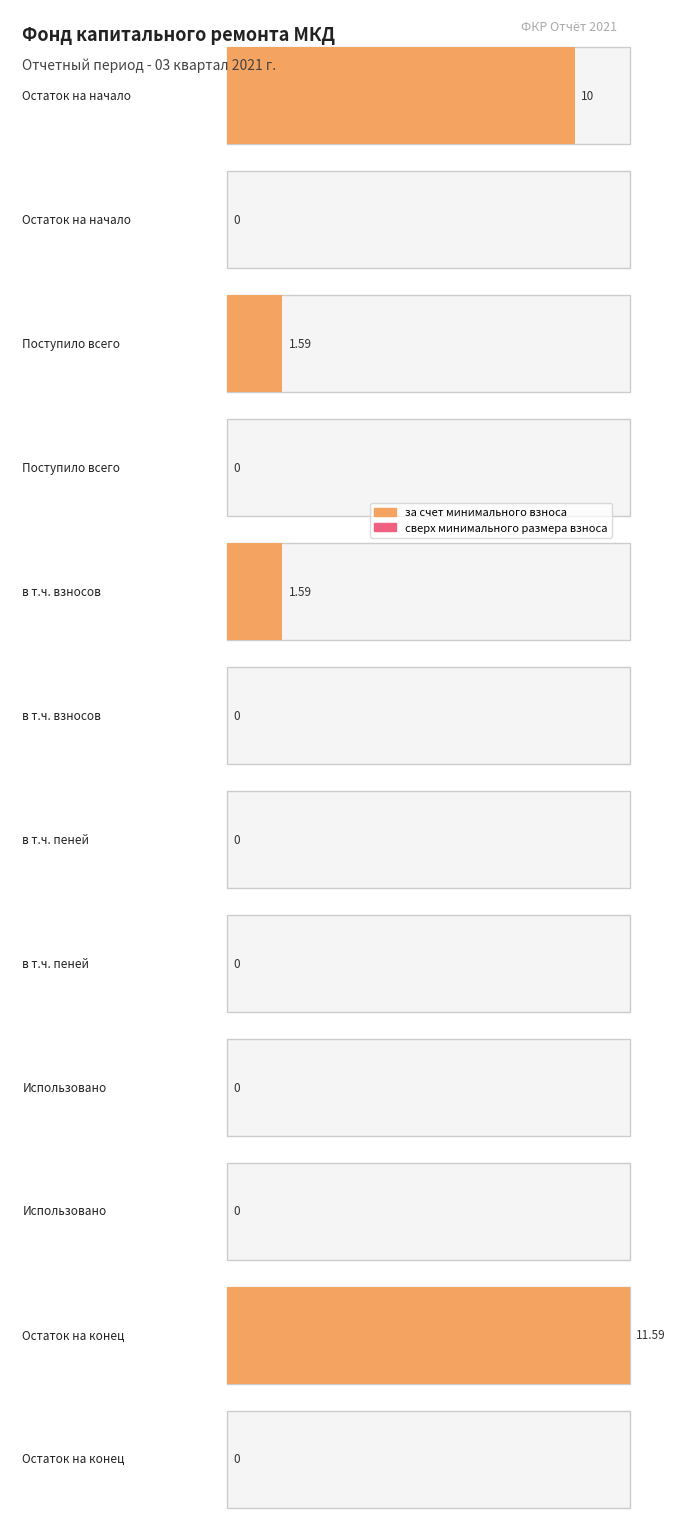

How many data points does each series have?

6